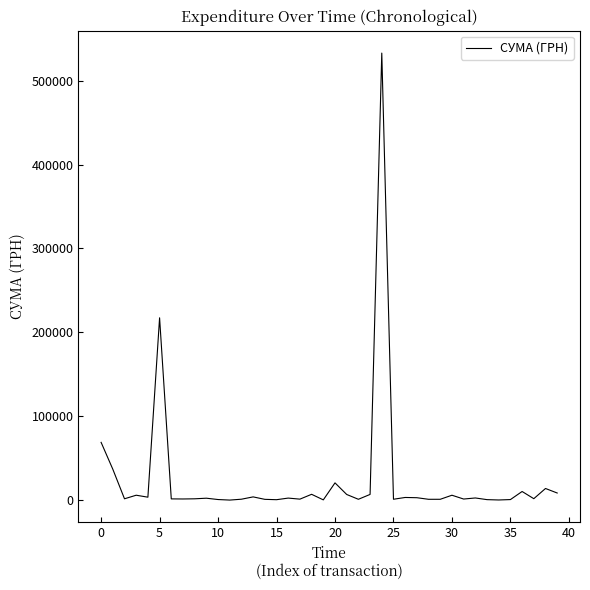

What is the maximum value shown in the chart?

532782.7